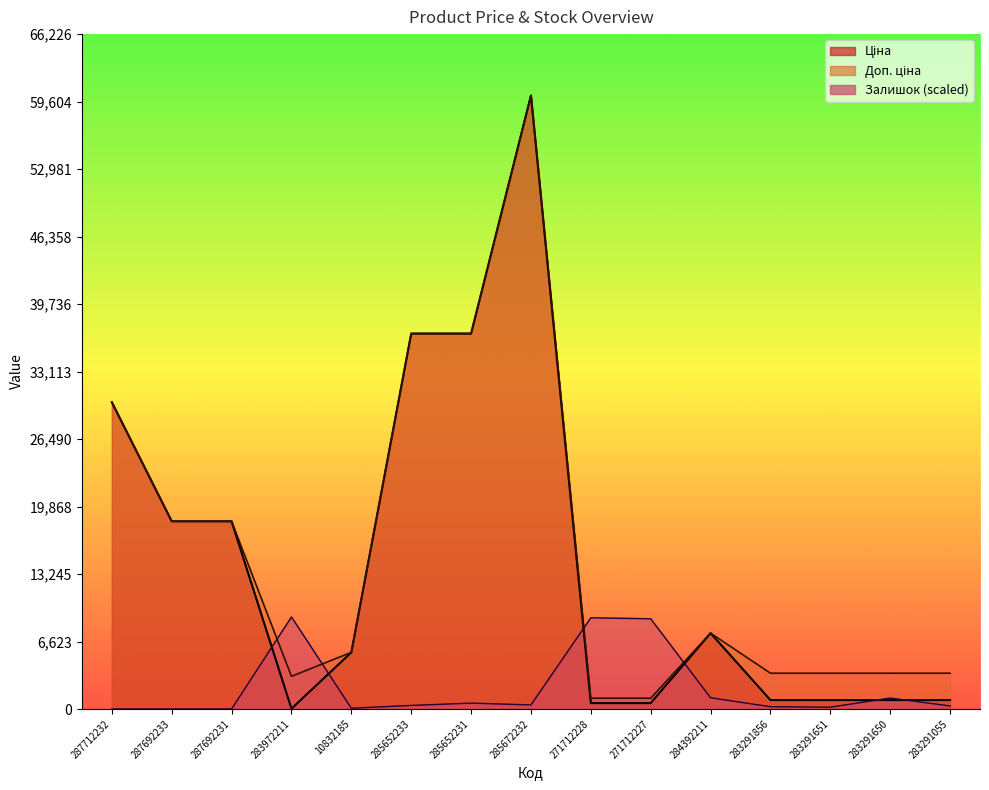

What is the greatest value displayed?

60205.6